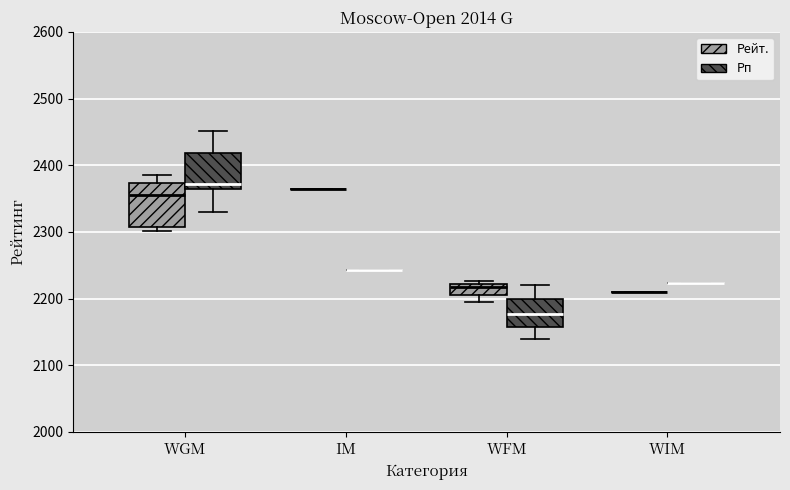

Reading left to right, transcribe this box plot: for each box, give where its median line is, the range the box spans, and where its two whiskers end, as read against the y-axis. The values are not printed on the chart, so give them approximately, as read against the axis.

WGM (Рейт.): median 2360, box 2310 to 2370, whiskers 2300 to 2390
WGM (Рп): median 2370, box 2360 to 2420, whiskers 2330 to 2450
IM (Рейт.): box collapsed to a line at 2370, whiskers 2370 to 2370
IM (Рп): box collapsed to a line at 2240, whiskers 2240 to 2240
WFM (Рейт.): median 2220 (just below the box's upper edge), box 2210 to 2220, whiskers 2200 to 2230
WFM (Рп): median 2180, box 2160 to 2200, whiskers 2140 to 2220
WIM (Рейт.): box collapsed to a line at 2210, whiskers 2210 to 2210
WIM (Рп): box collapsed to a line at 2220, whiskers 2220 to 2220